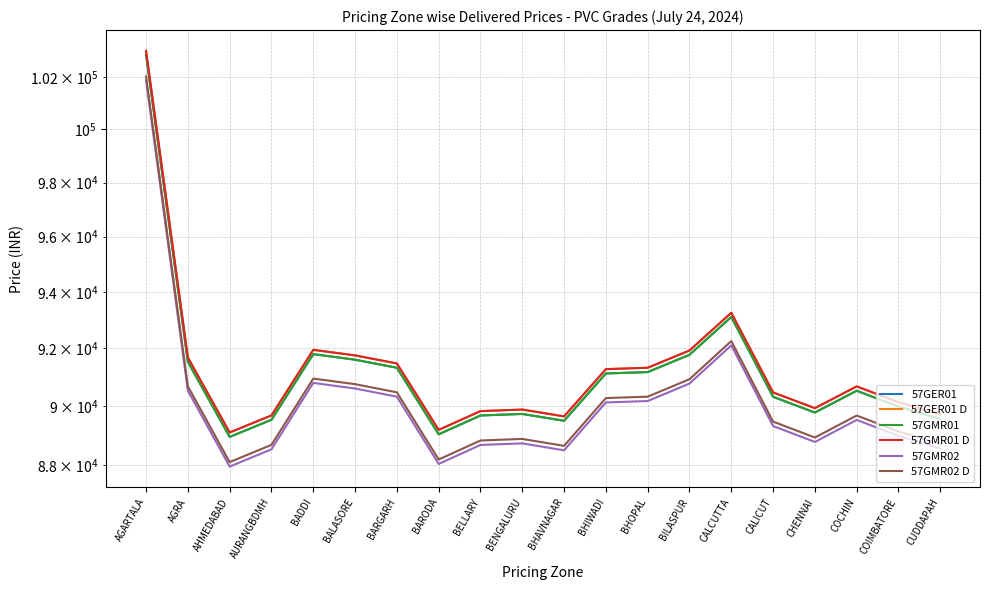

Which series has the largest range (max minus min)?

57GER01